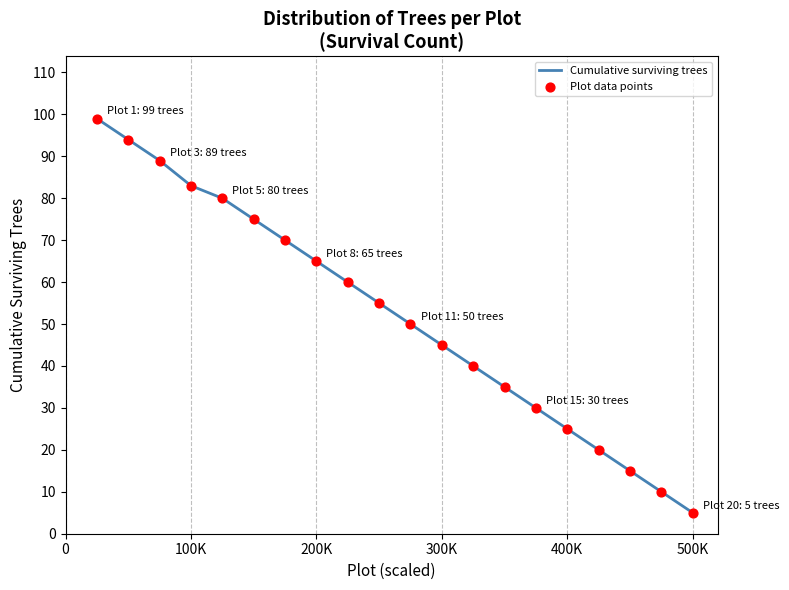

What is the smallest value displayed?

5